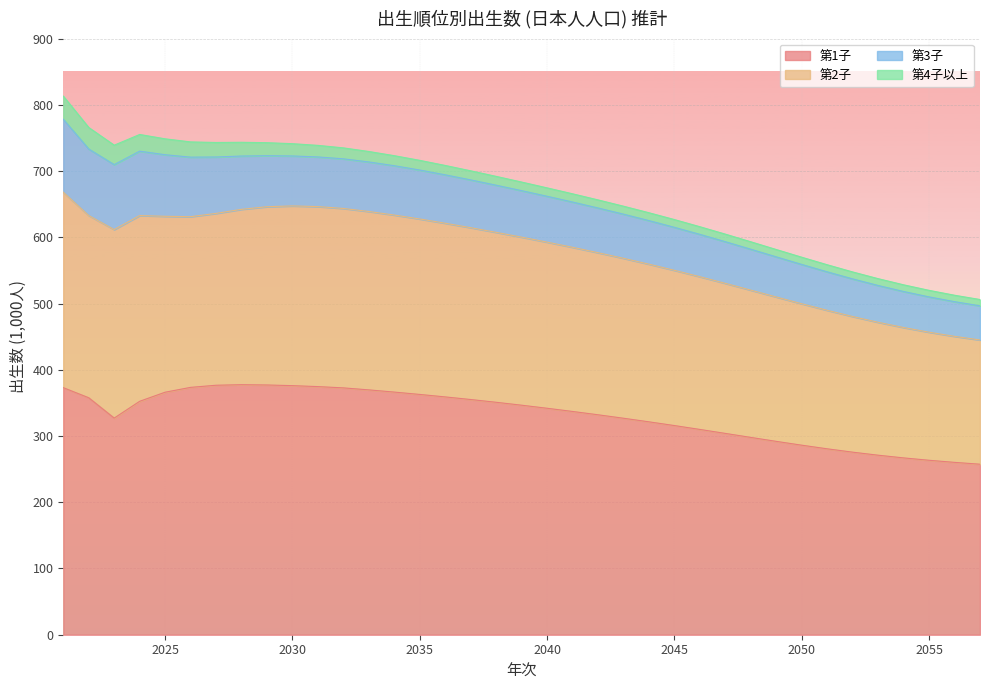

What is the spread (max minus min) of values at 2055?

246.6